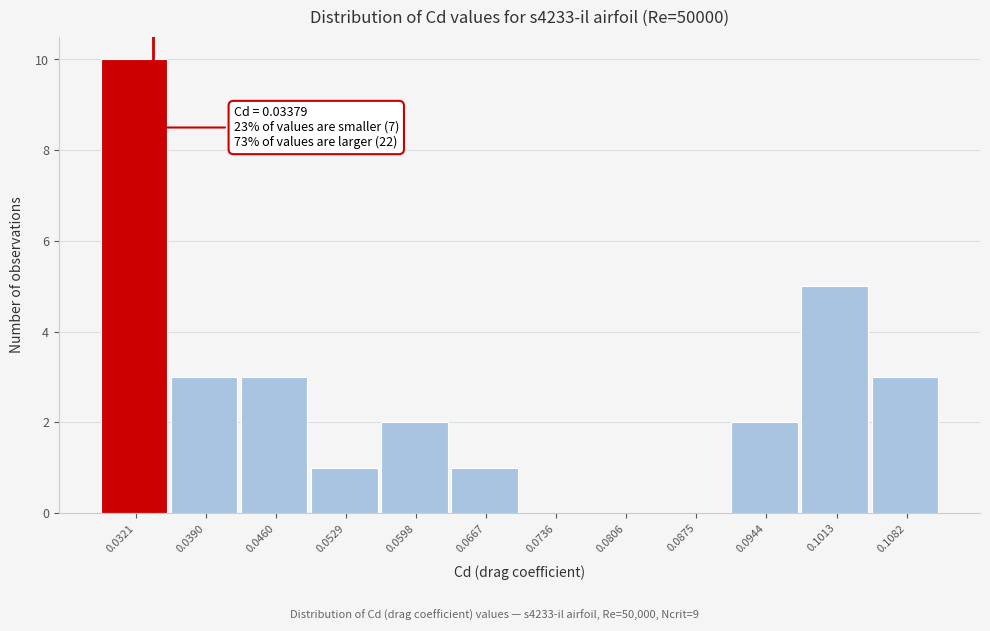

Which range on the x-axis has the tallest bar?

0.029 to 0.036